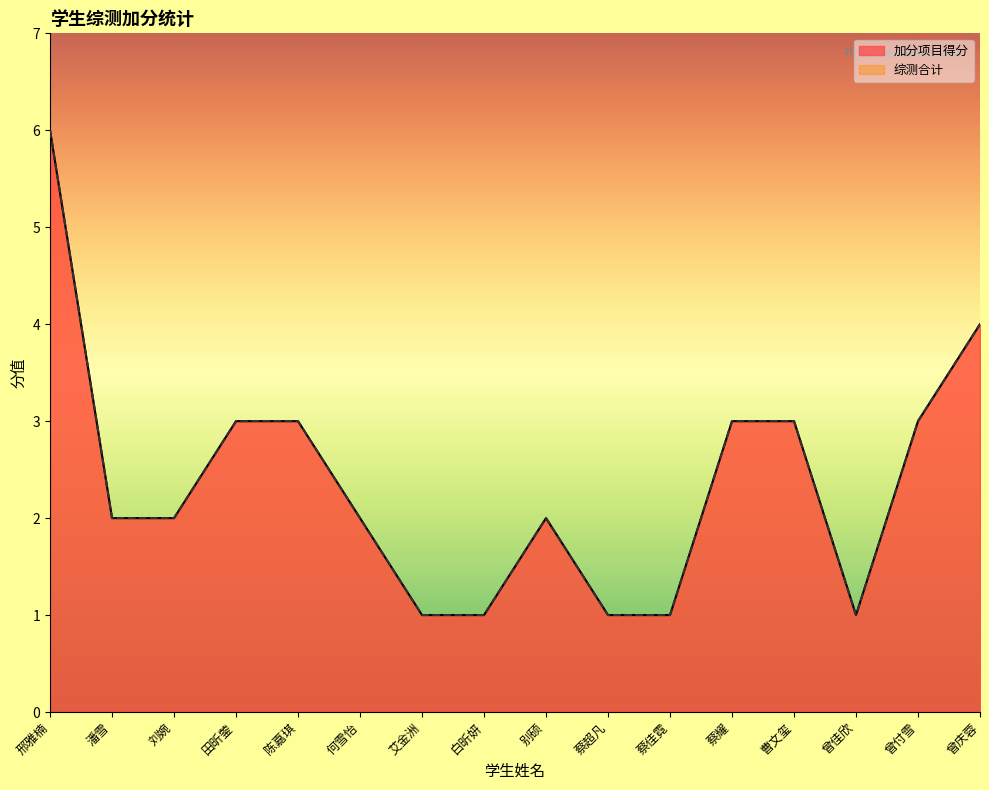

Where is the first local minimum for 综测合计?

曾佳欣